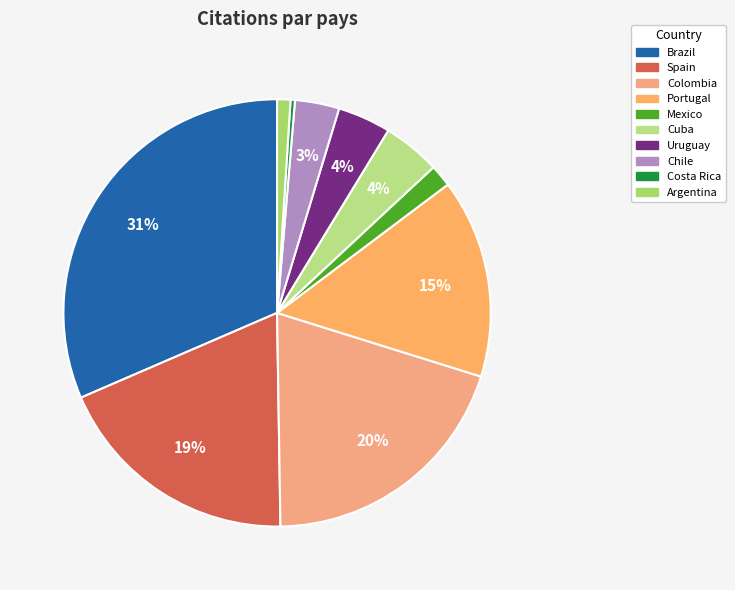

How many segments does this pie chart have?

10